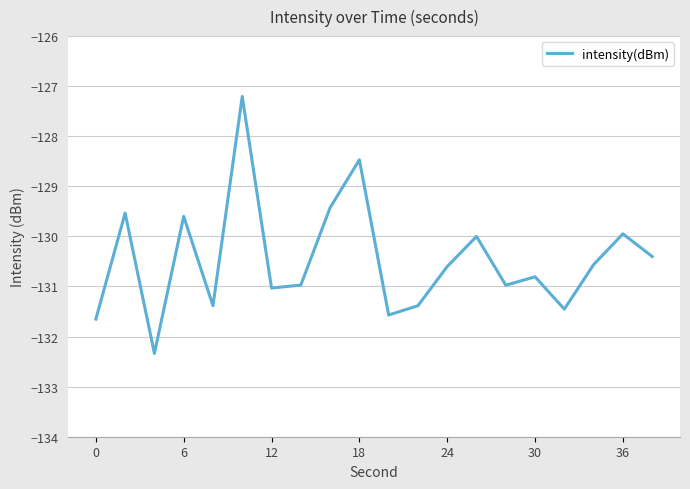

What is the difference between the maximum and minimum values?

5.1